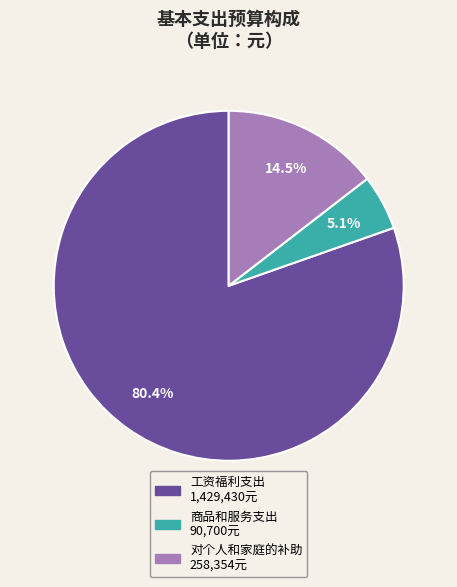

How many slices are in this pie chart?

3